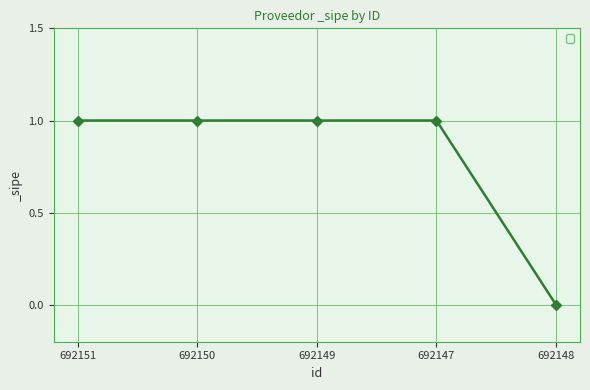

Is this an area chart (filled region under the line)?

No